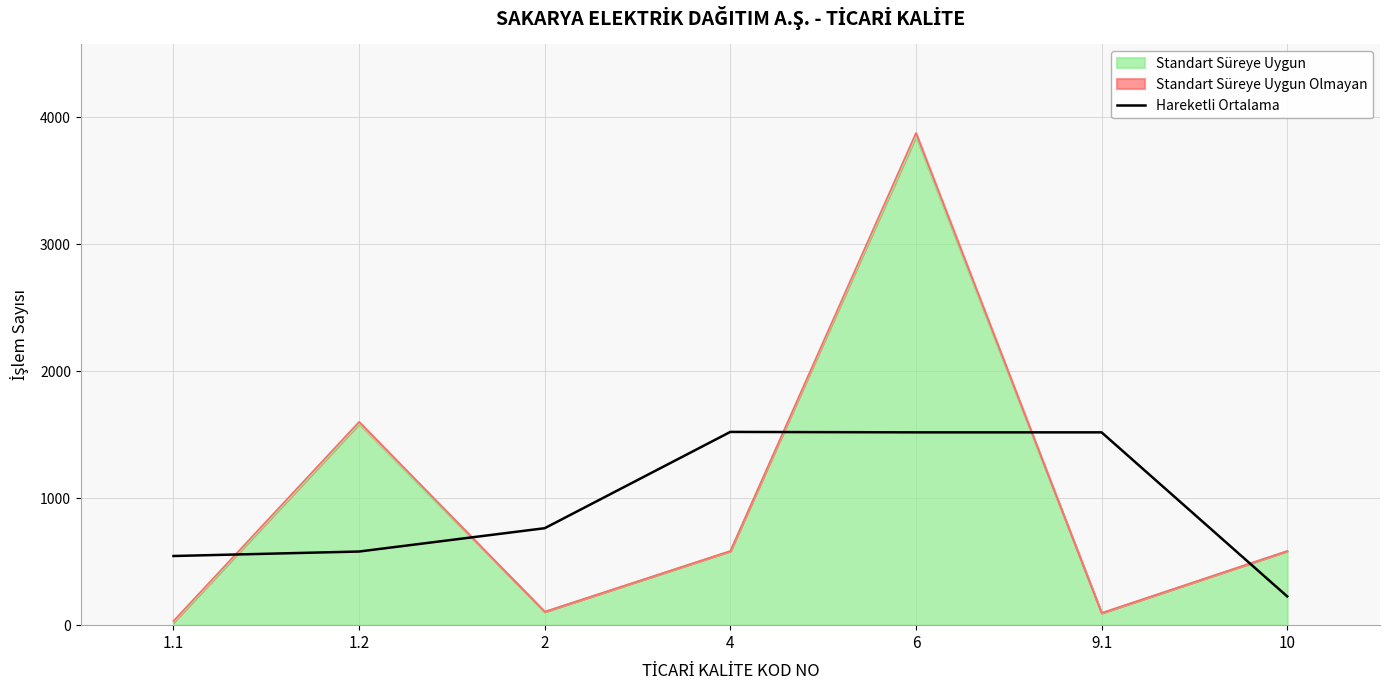

What is the change in value from 2 to 4?

+758.3